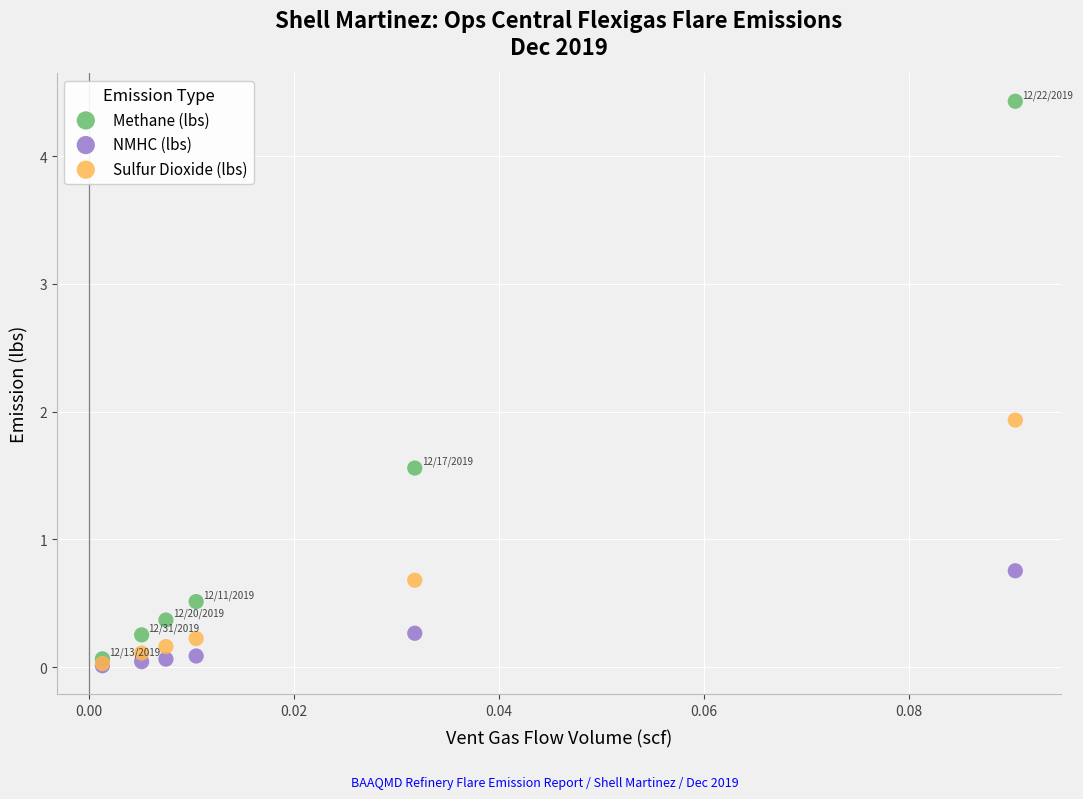

Across all series, what Y value is closest to 2?

1.9